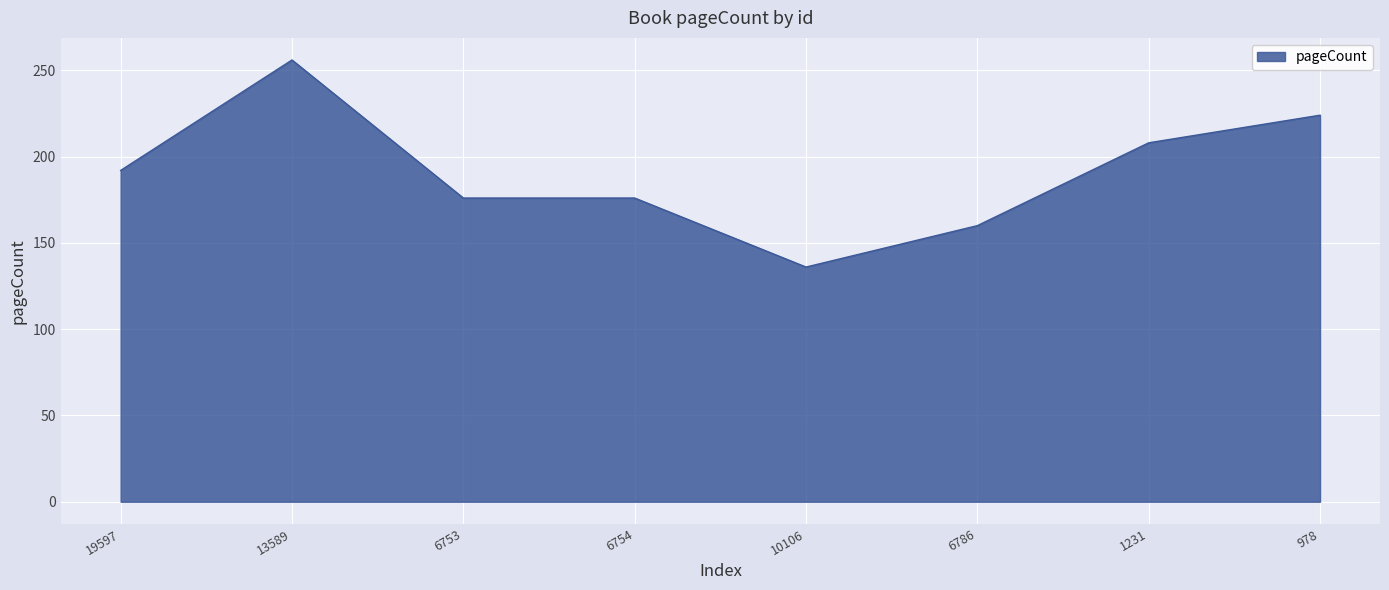

What is the smallest value displayed?

136